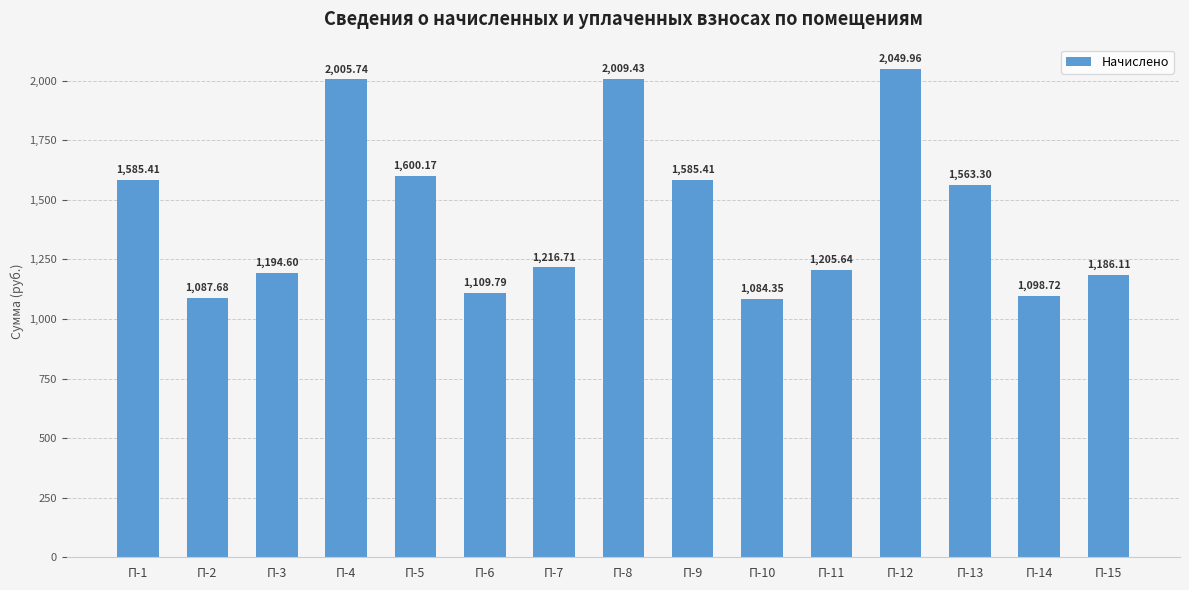

Does the chart contain any negative values?

No